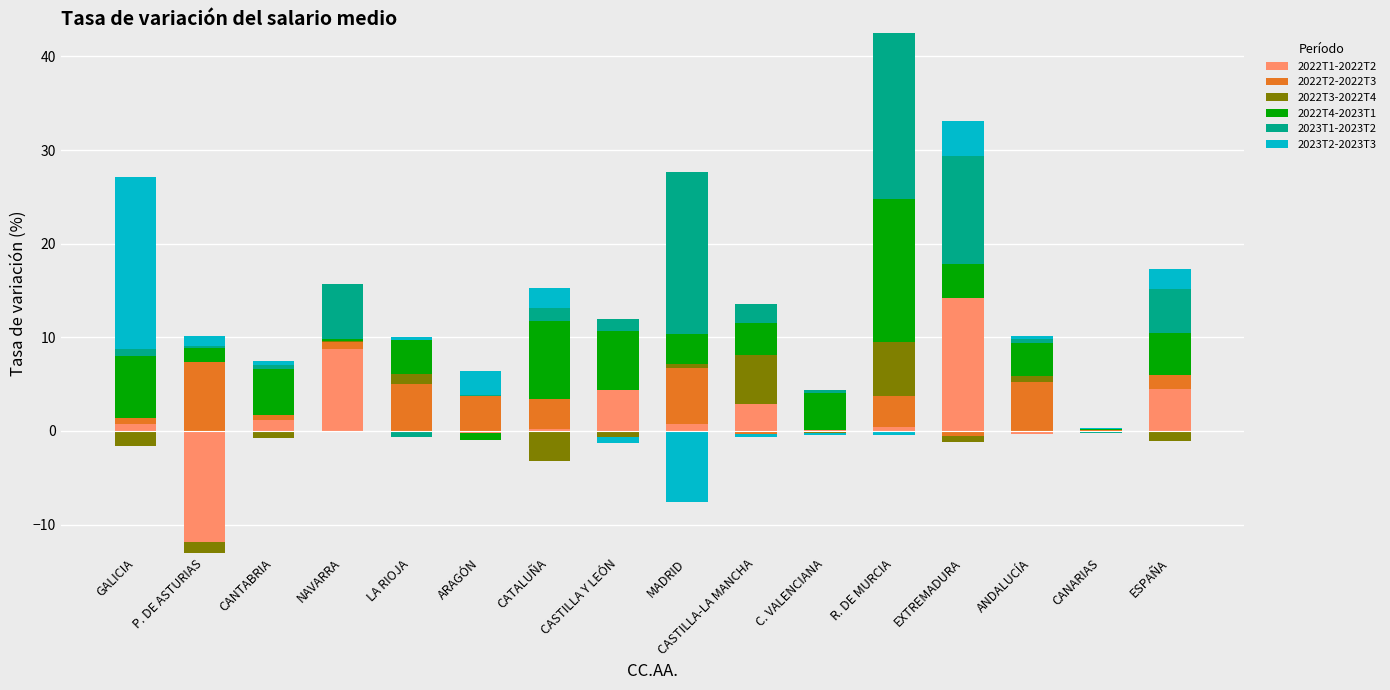

How many categories are shown in the chart?

16